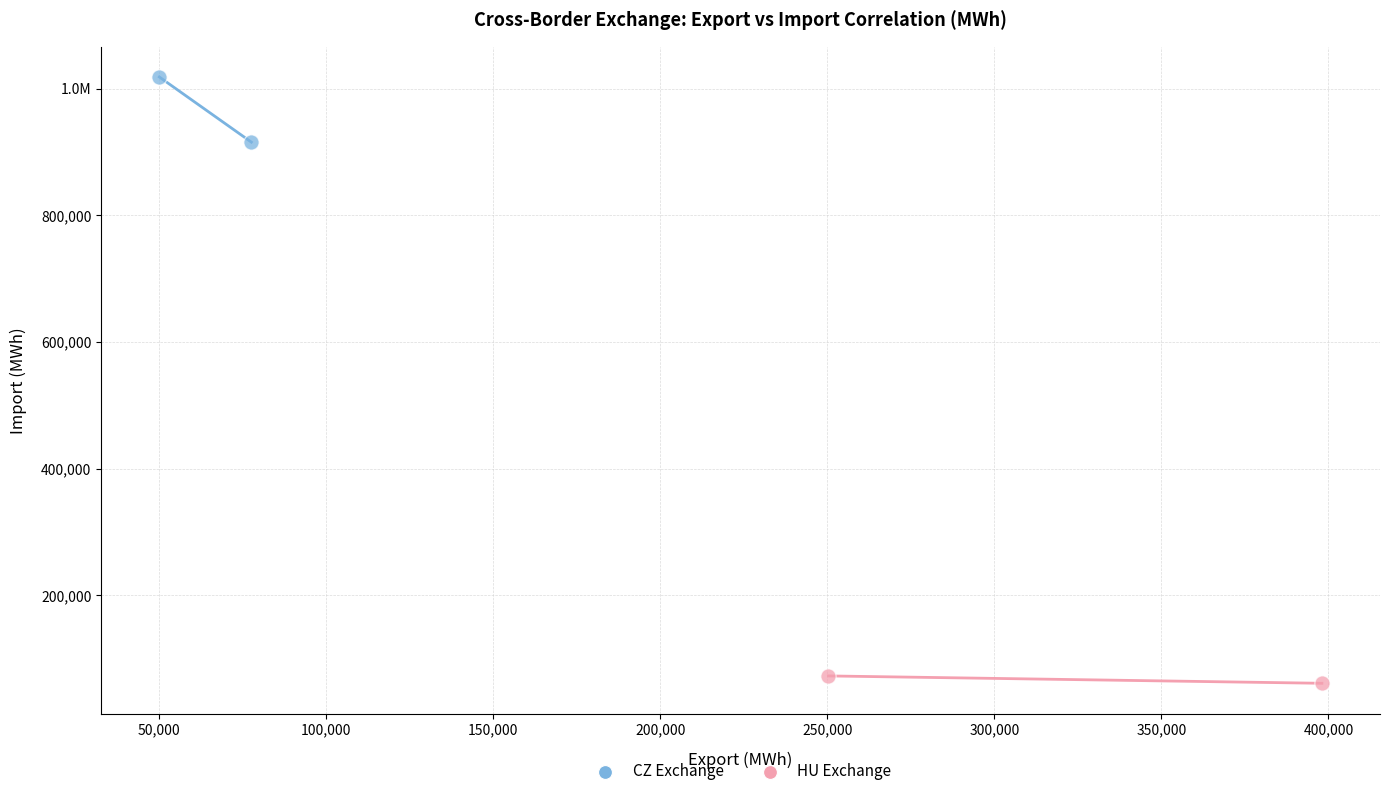

What are all the series names shown in the legend?

CZ Exchange, HU Exchange